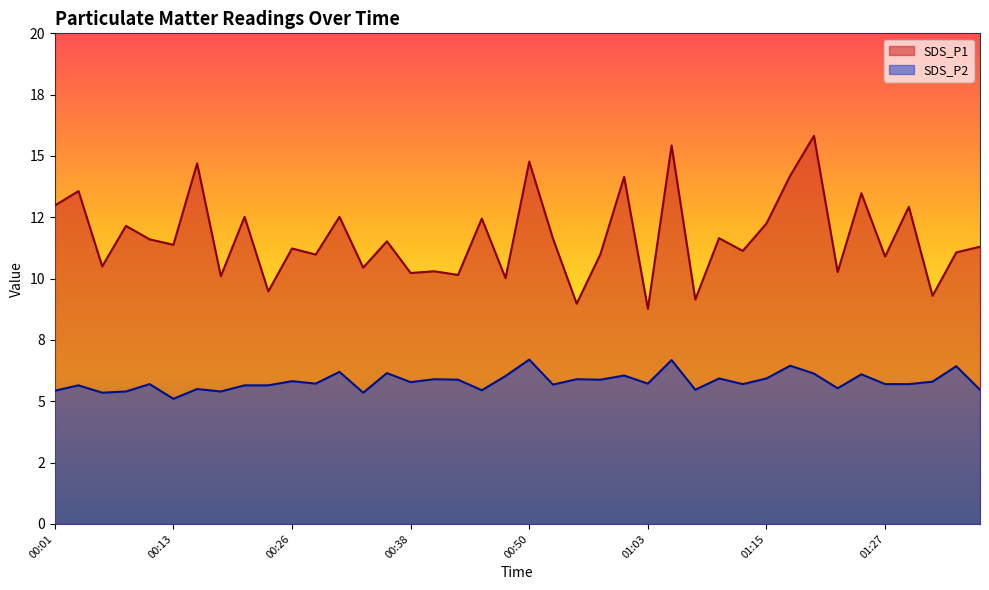

At 00:33, list the series in order from smallest to largest.

SDS_P2, SDS_P1